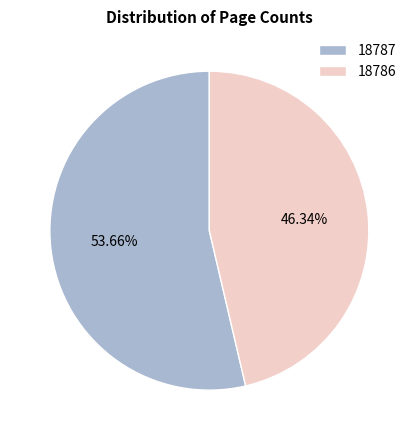

Is 18787 the majority of the pie?

Yes